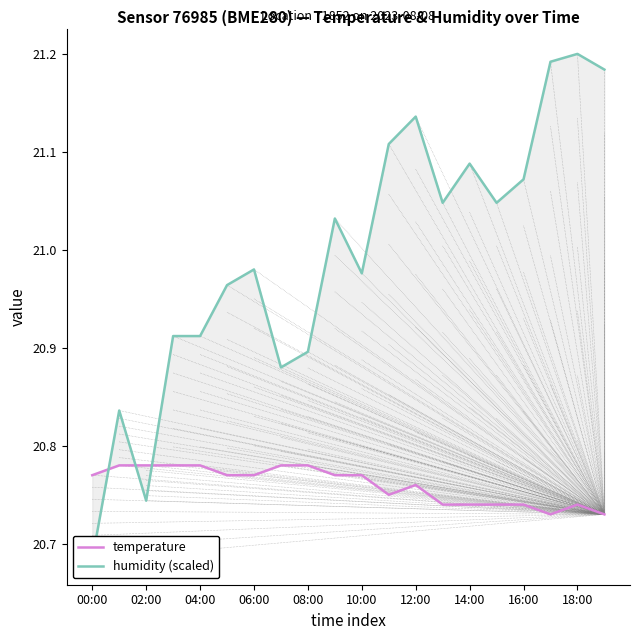

What is the value of the humidity (scaled) point at the 17th from the left?

21.1